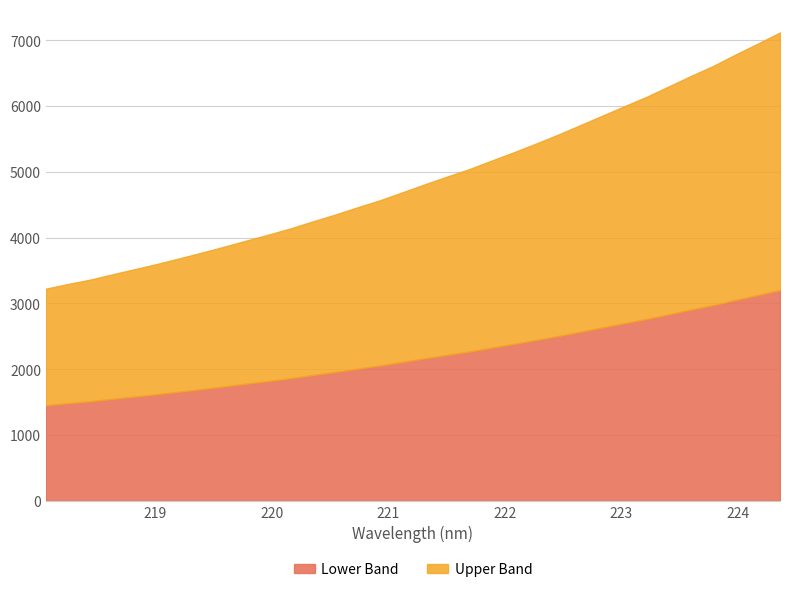

What is the difference between the maximum and minimum values in the Lower Band series?

1752.3